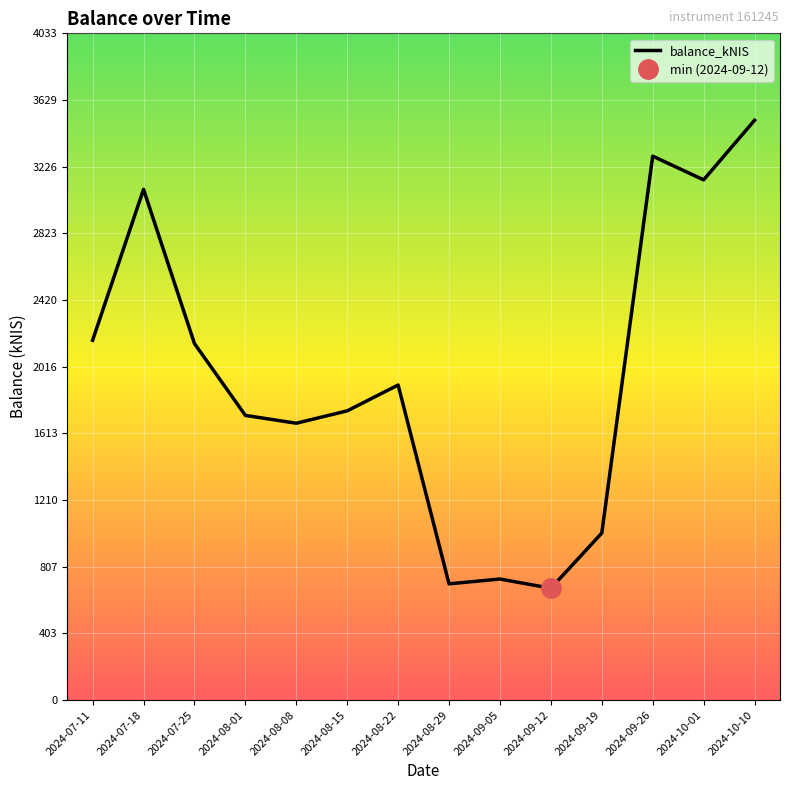

Rank the categories by value from lowest to highest.

2024-09-12, 2024-08-29, 2024-09-05, 2024-09-19, 2024-08-08, 2024-08-01, 2024-08-15, 2024-08-22, 2024-07-25, 2024-07-11, 2024-07-18, 2024-10-01, 2024-09-26, 2024-10-10